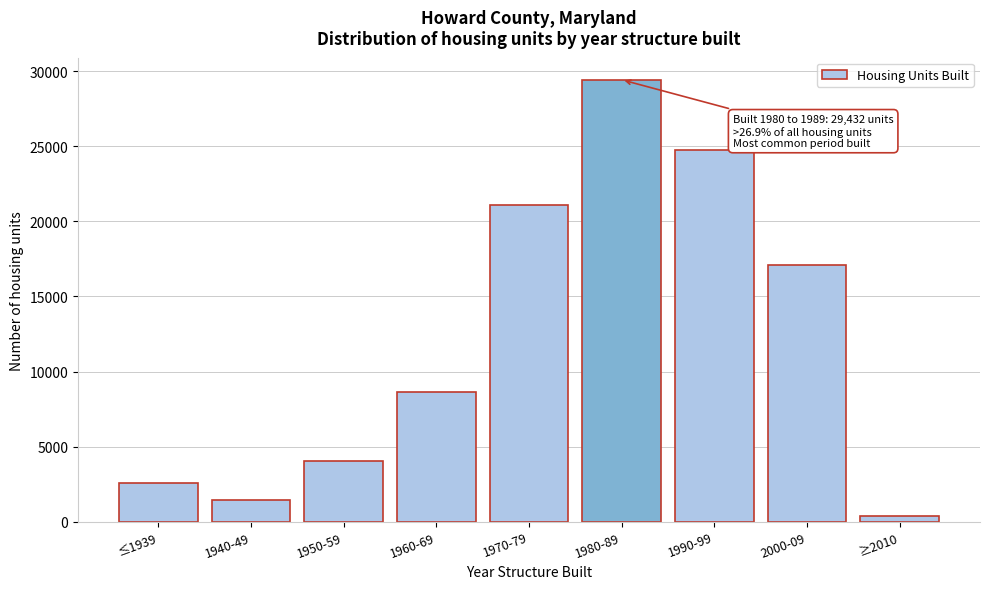

Reading right to left, transcribe all the data shown in this chart.

406	17084	24727	29432	21068	8617	4061	1437	2593